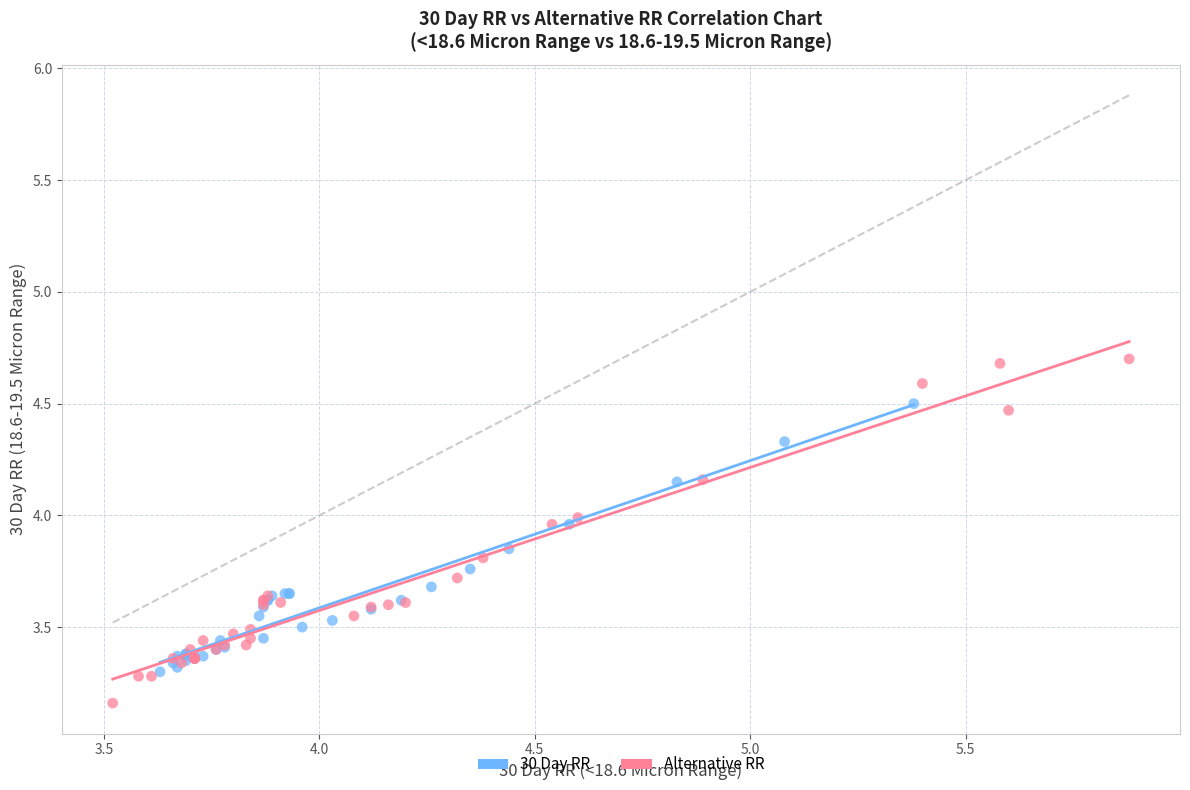

What are all the series names shown in the legend?

30 Day RR, Alternative RR